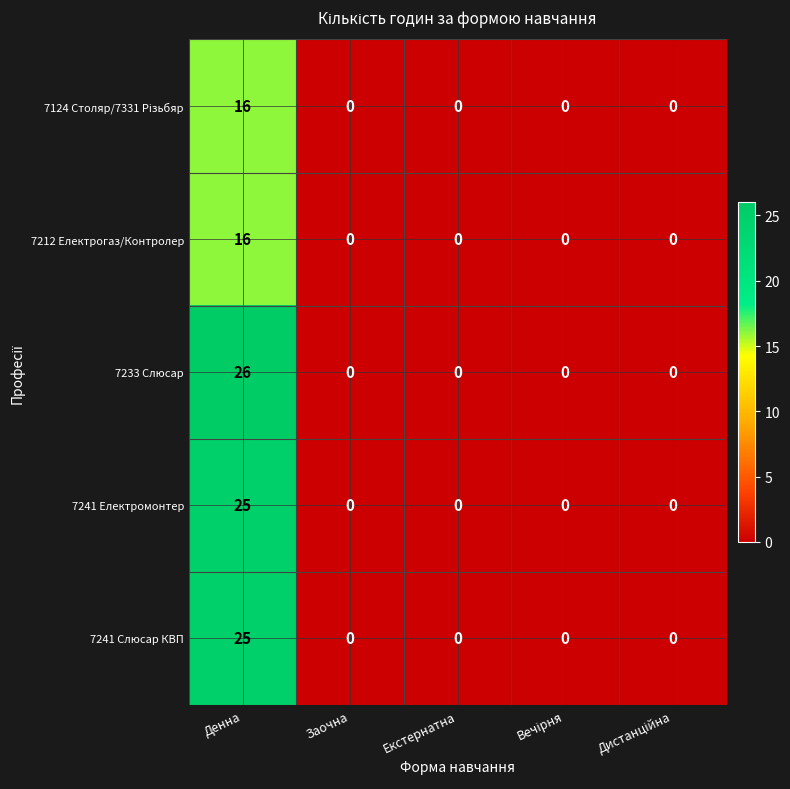

The value of 7212 Електрогаз/Контролер at Денна is 25. True or false?

False